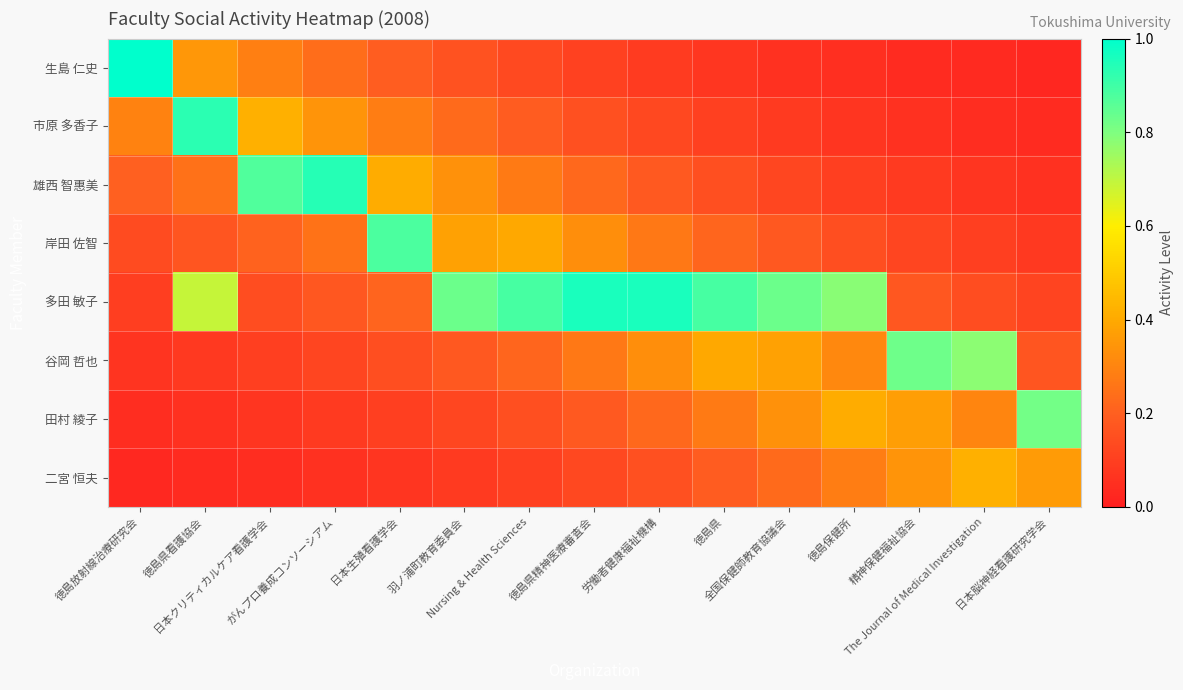

Which series has the largest total across all categories?

多田 敏子